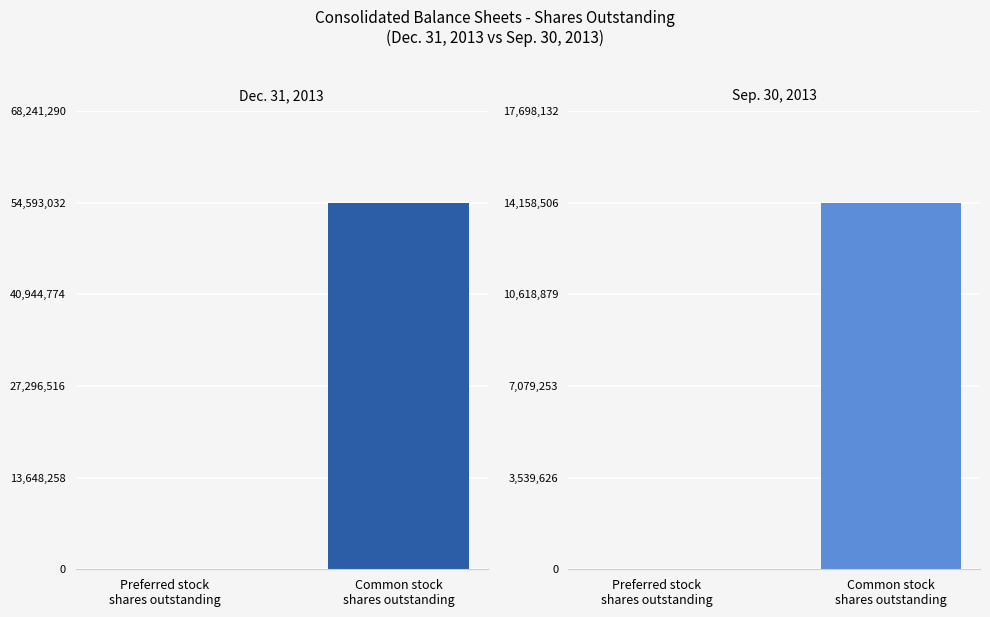

At Preferred stock
shares outstanding, list the series in order from largest to smallest.

Sep. 30, 2013, Dec. 31, 2013